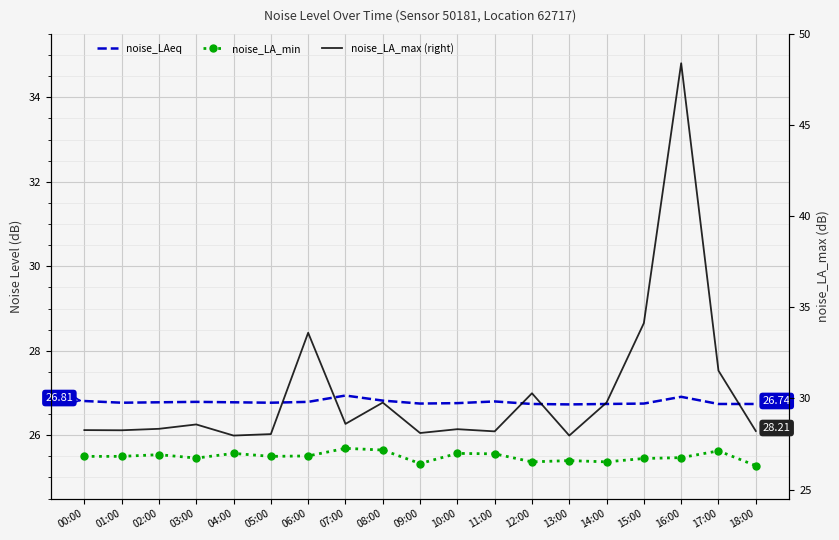

Between 00:00 and 16:00, which series saw the biggest shift?

noise_LA_max (right)